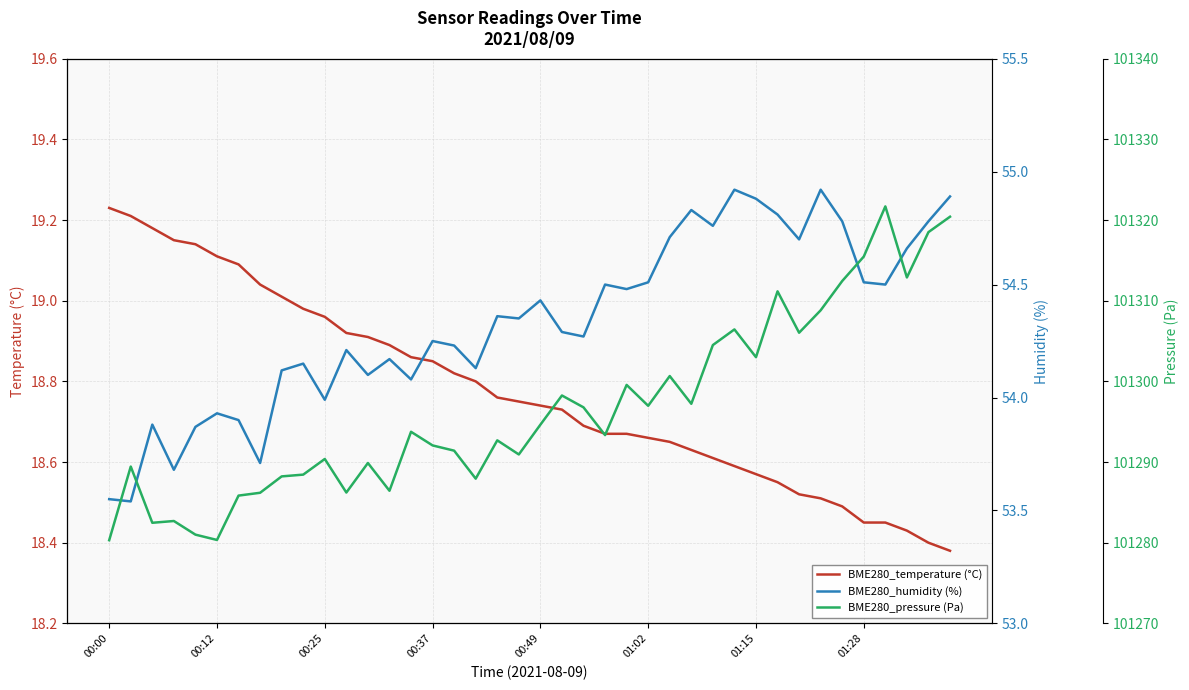

At which category is the sum across all series the highest?

36